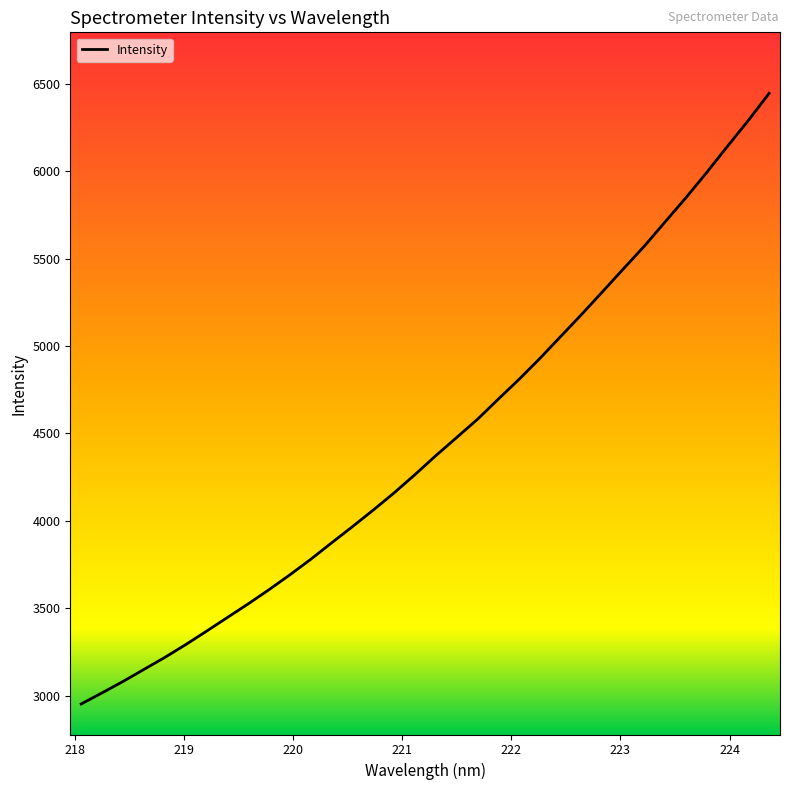

Count the number of categories in the chart.

34